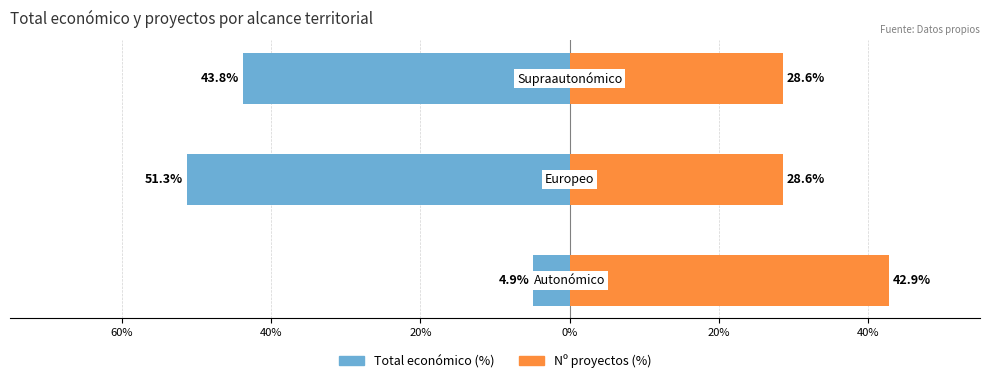

Rank the series by their average value, from highest to lowest.

Nº proyectos (%), Total económico (%)